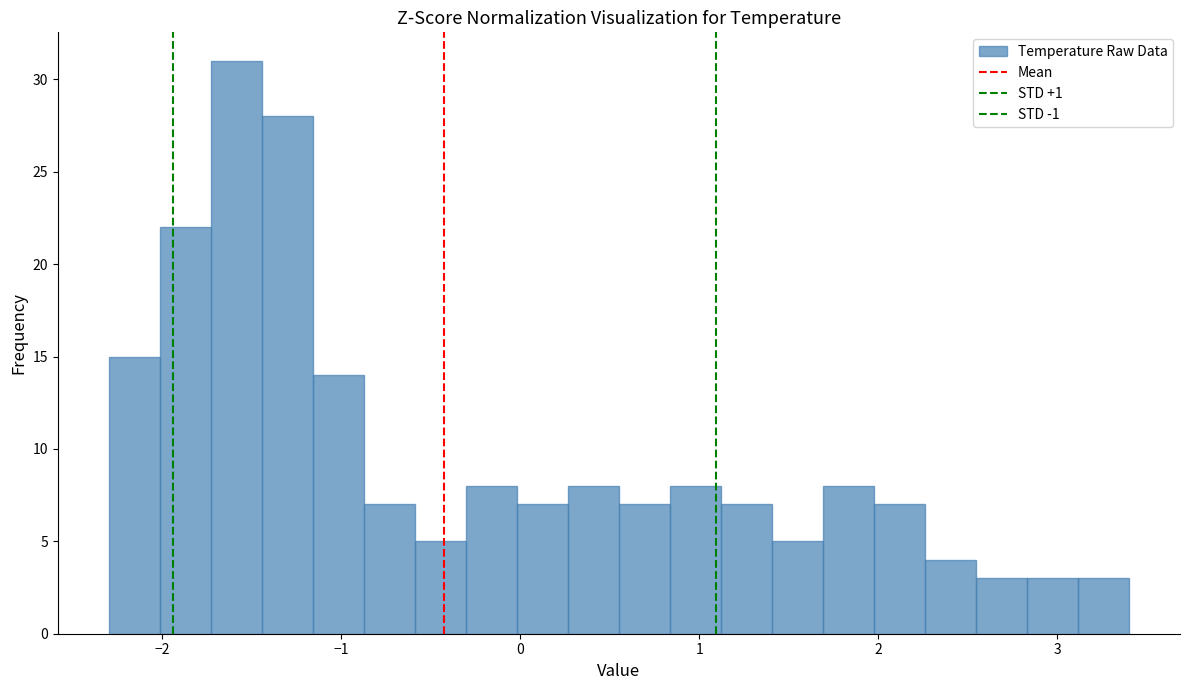

Read against the x-axis, roughly where is the centre of the tallest bar?

-1.6